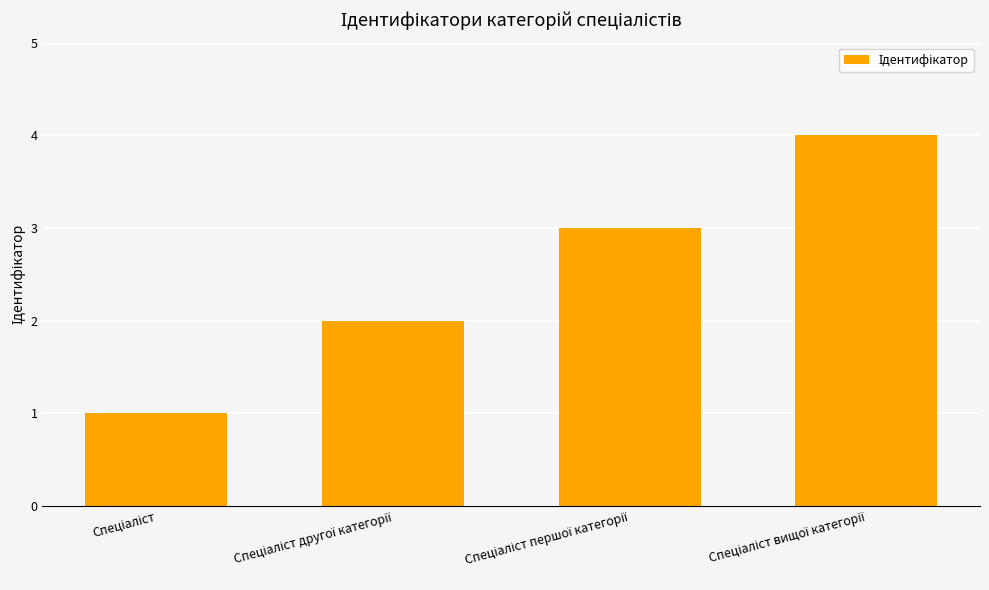

What is the difference between the maximum and minimum values?

3